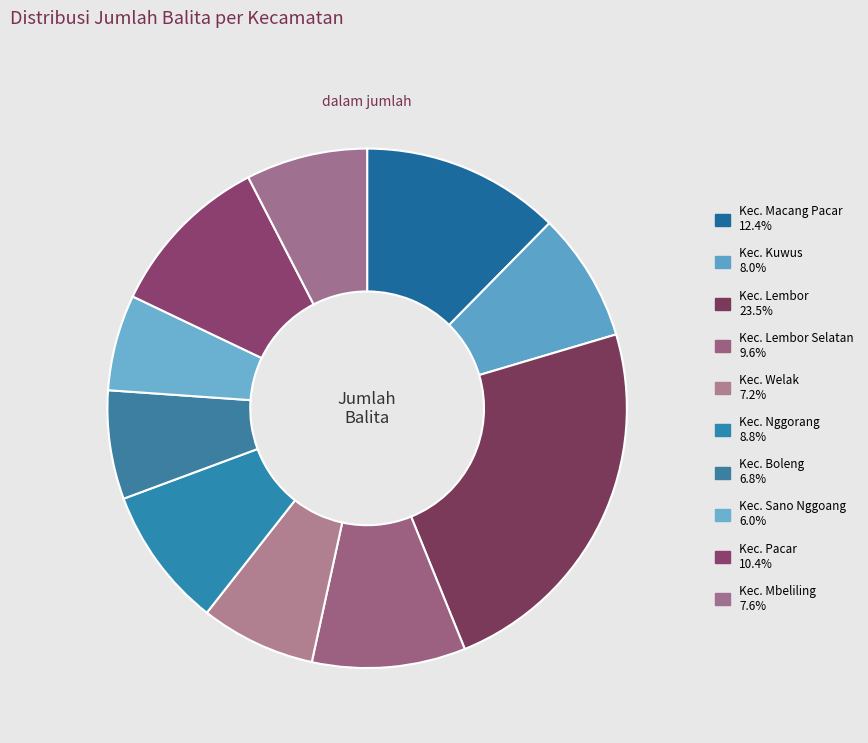

Rank the categories by value from highest to lowest.

Kec. Lembor, Kec. Macang Pacar, Kec. Pacar, Kec. Lembor Selatan, Kec. Nggorang, Kec. Kuwus, Kec. Mbeliling, Kec. Welak, Kec. Boleng, Kec. Sano Nggoang